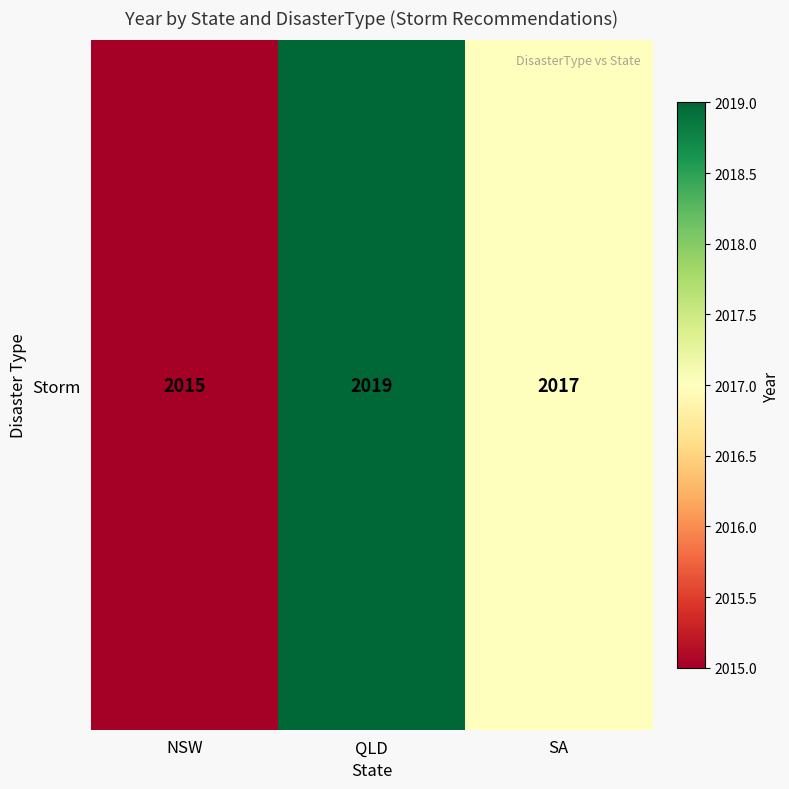

Reading left to right, transcribe all the data shown in this chart.

2015	2019	2017